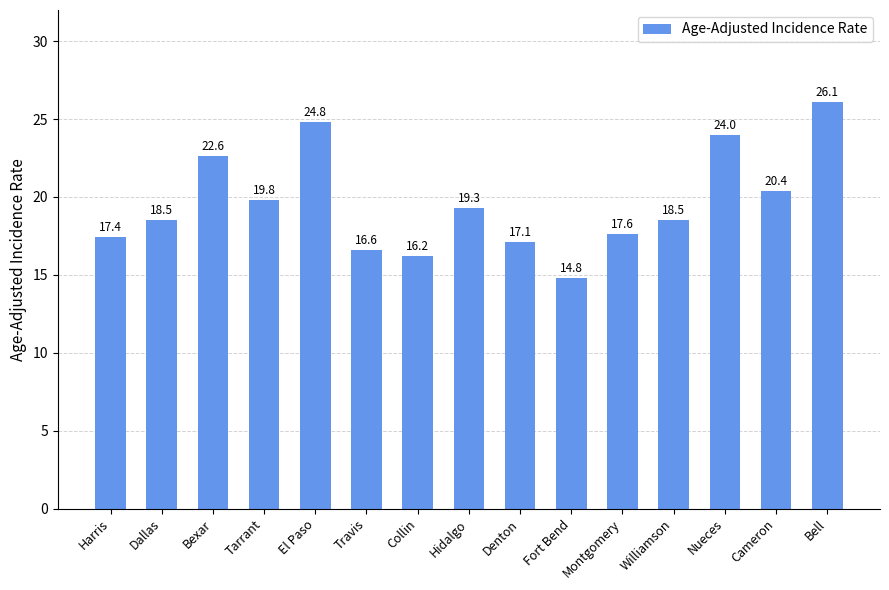

Approximately how many times larger is the value at Bexar compared to Harris?

1.3